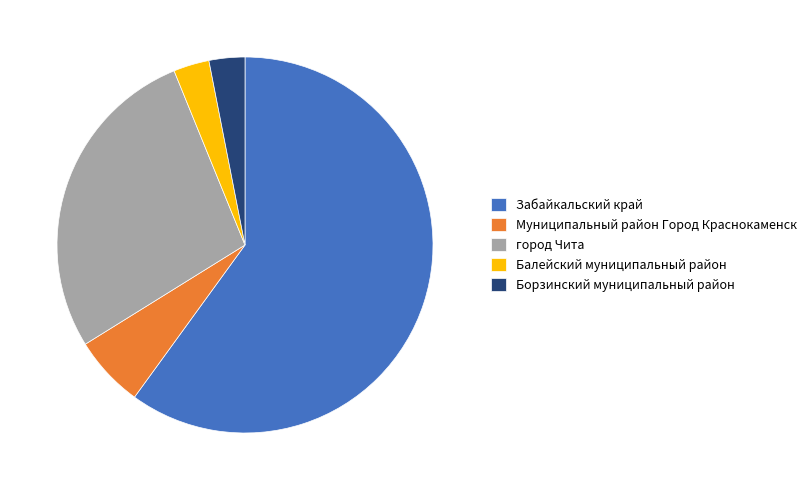

Which slice represents more than half of the pie?

Забайкальский край